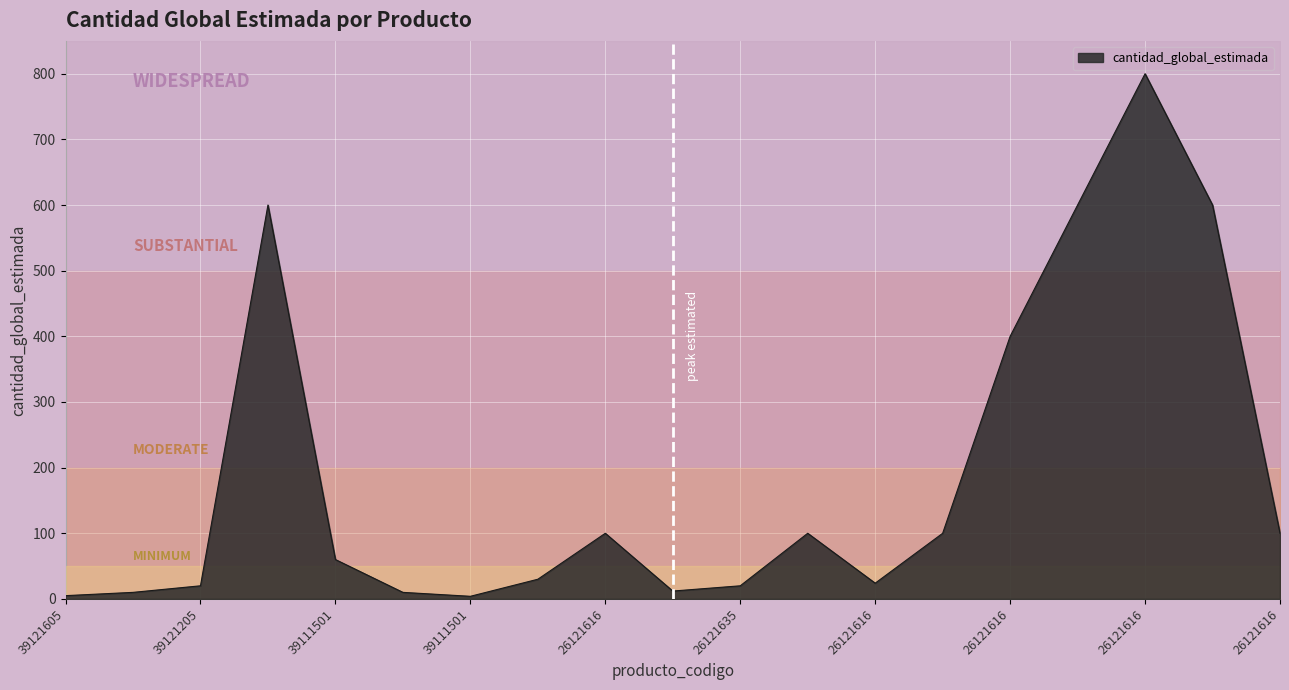

Where is the first local maximum?

39111501